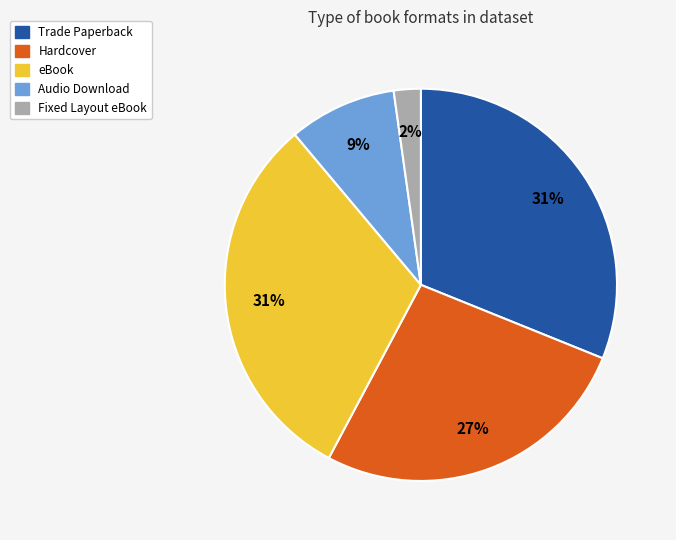

The Fixed Layout eBook slice represents 2% of the pie. True or false?

True